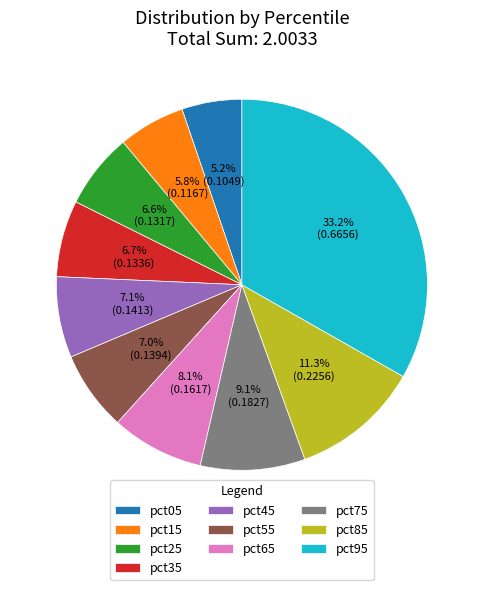

Is pct45 the majority of the pie?

No